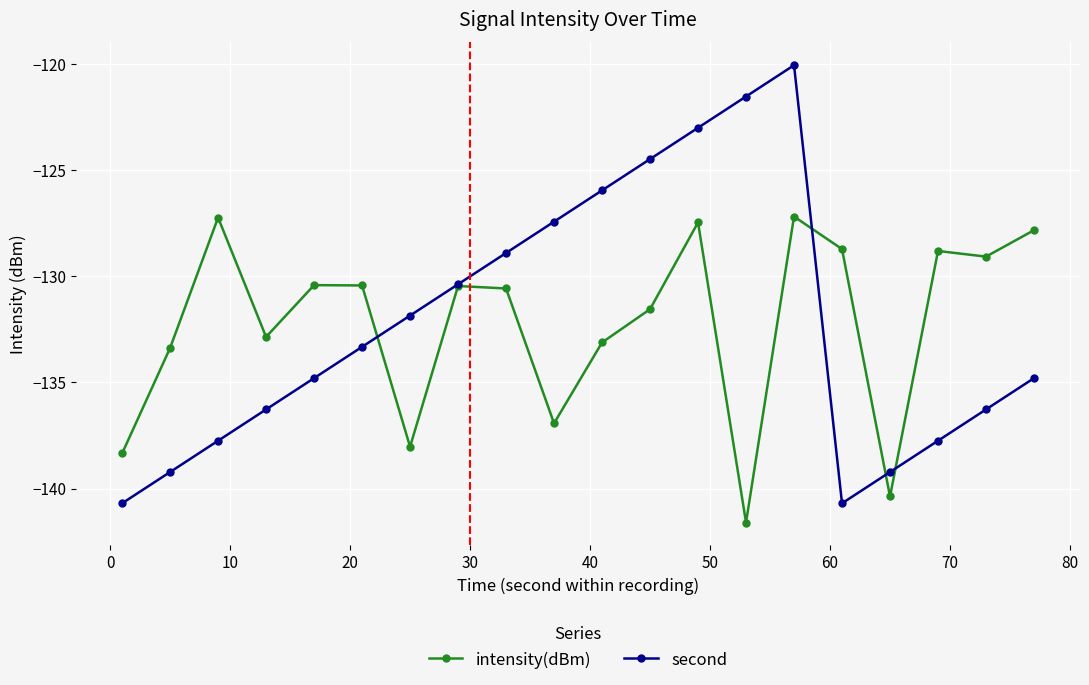

Which series has the widest spread of values?

second